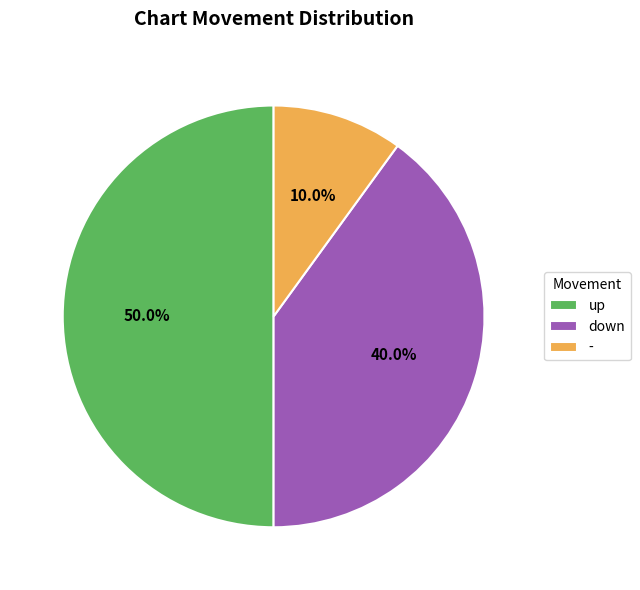

What percentage is the down slice, to the nearest percent?

40%